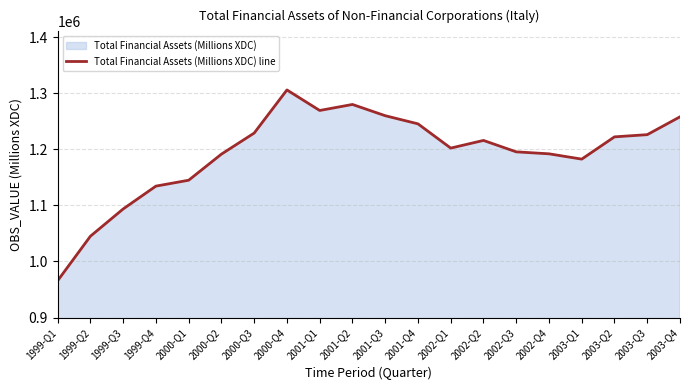

At which label is the value closest to 1135836?

1999-Q4